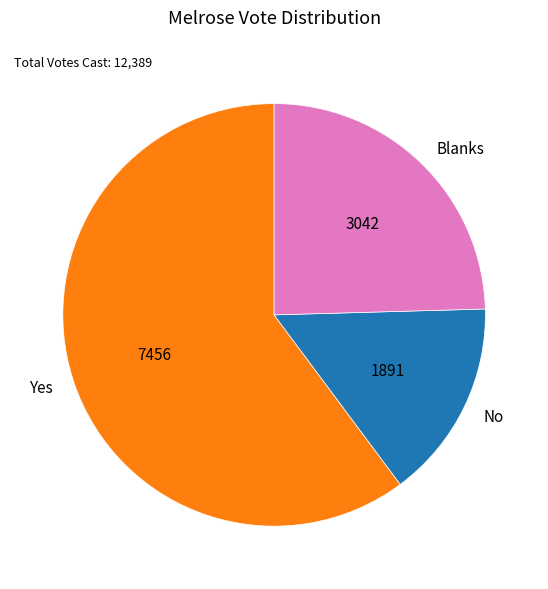

How many segments does this pie chart have?

3